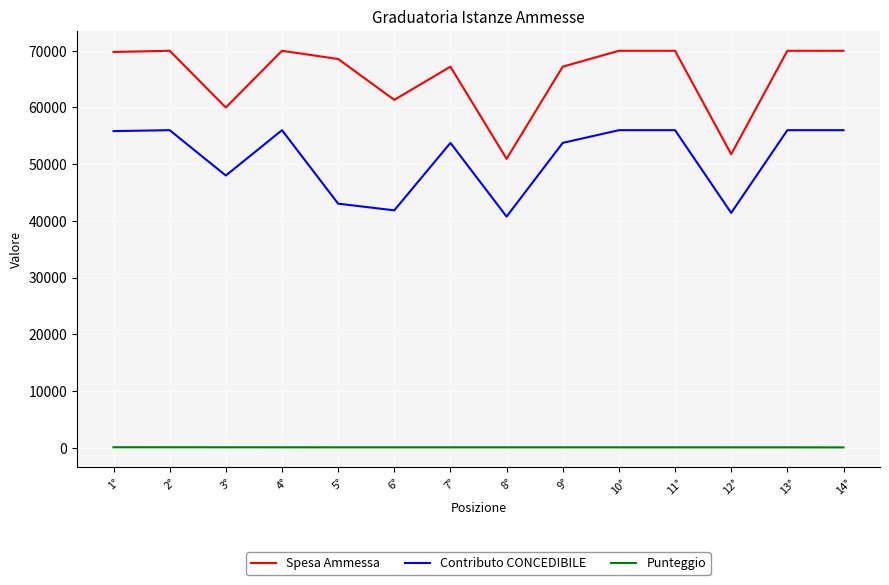

What is the lowest value of the Punteggio series?

53.0